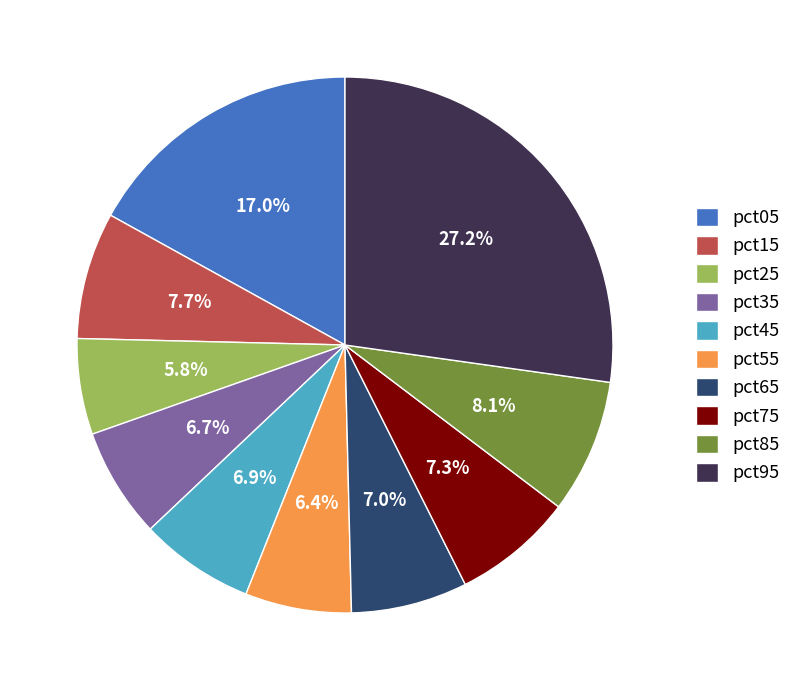

To the nearest percent, what percentage of the pie is pct35?

7%